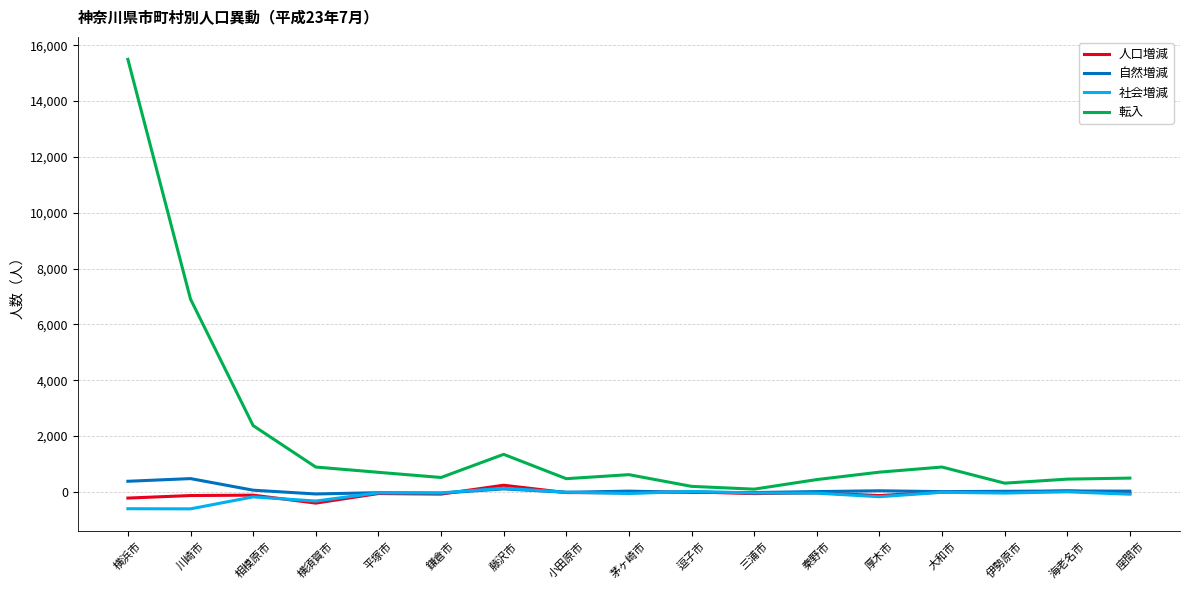

What is the maximum value for 自然増減?

477